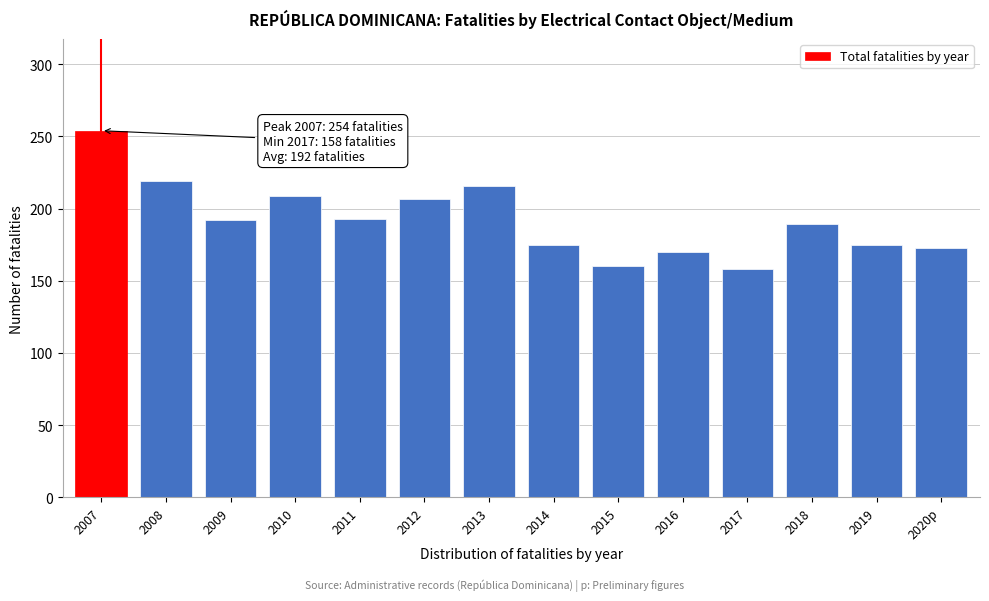

Is it true that the value at 2009 is 301?

False